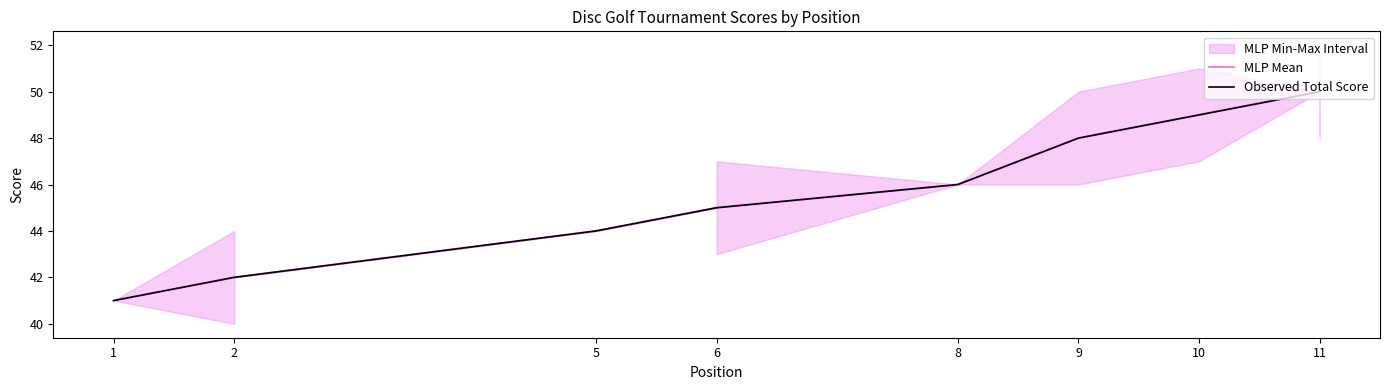

True or false: Observed Total Score and MLP Mean intersect in this chart.

False